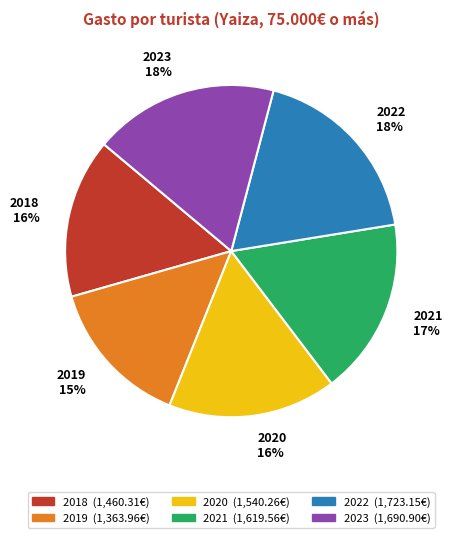

Which slice is the smallest?

2019